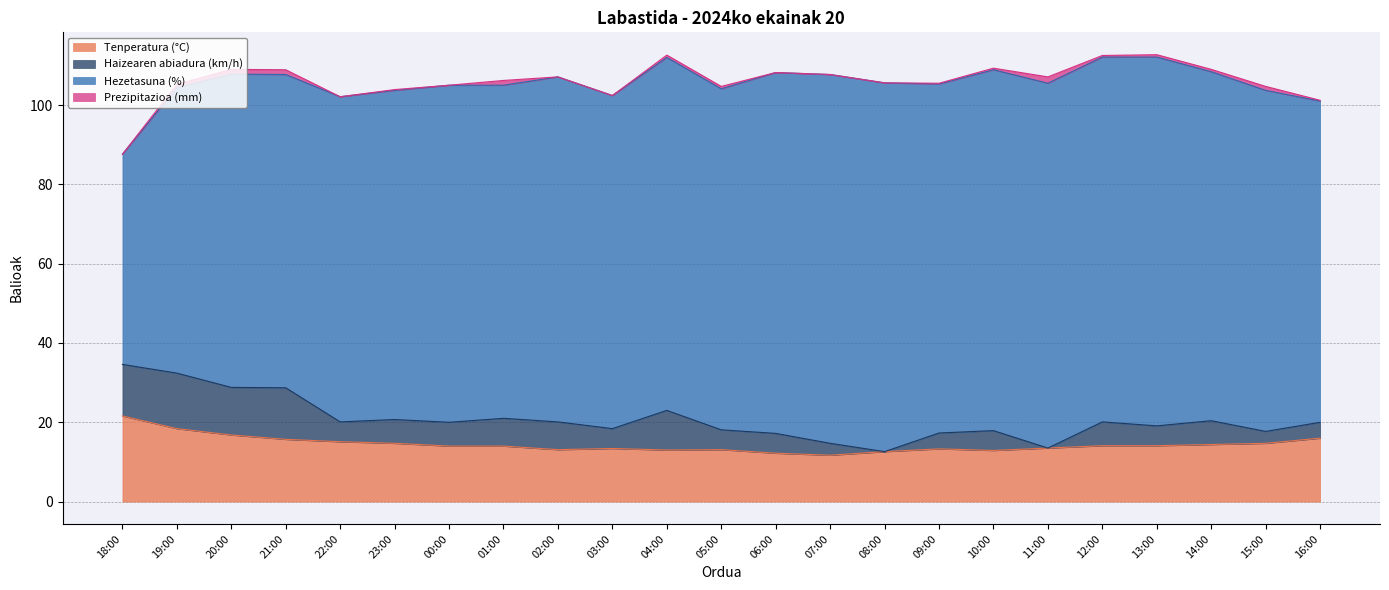

What is the maximum value for Hezetasuna (%)?

93.0